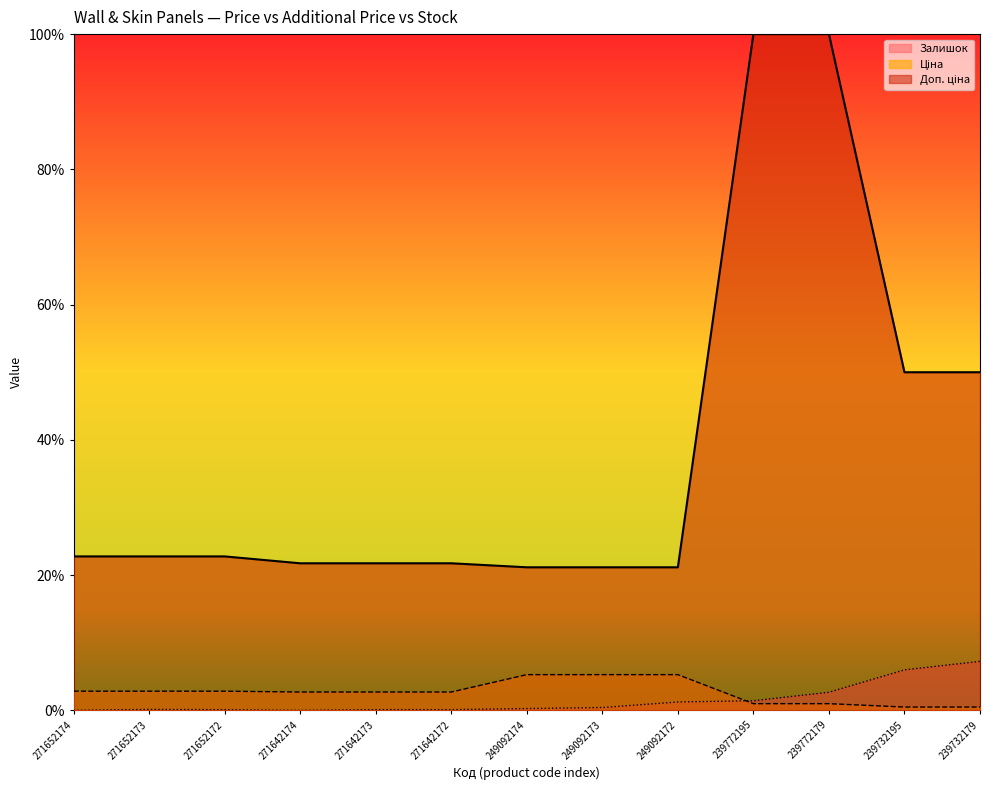

What is the sum of all Доп. ціна values?

497.1